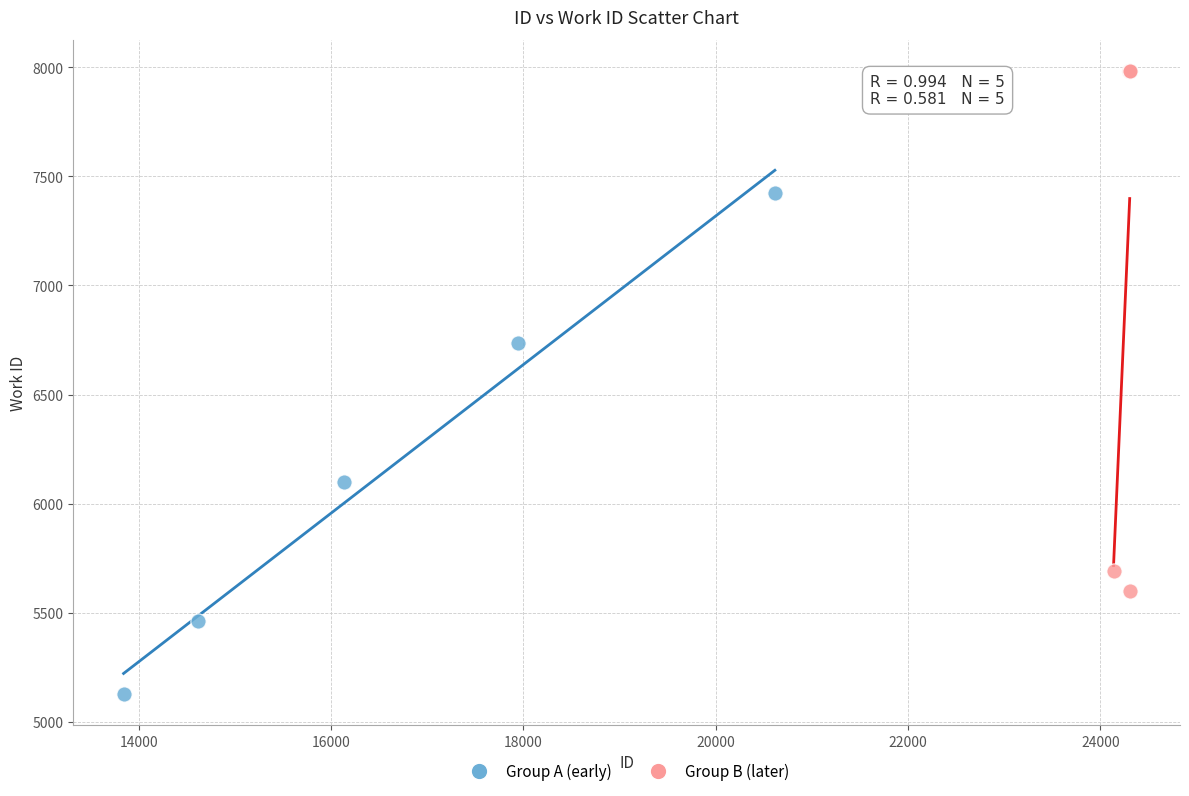

Which series reaches the maximum Y coordinate?

Group B (later)